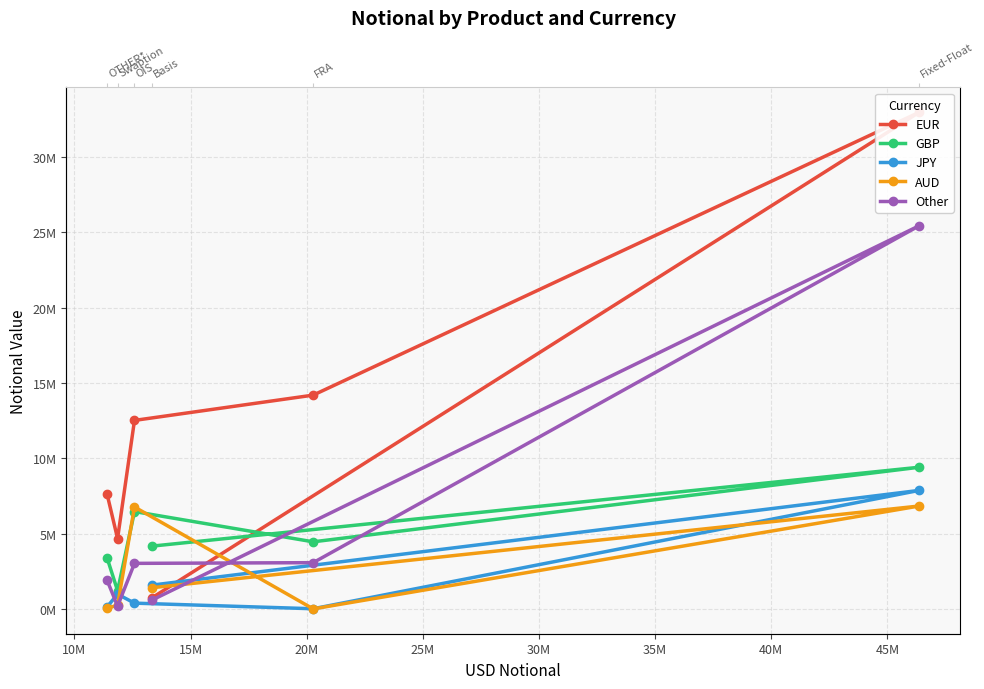

How many data points in JPY are less than 979190?

3